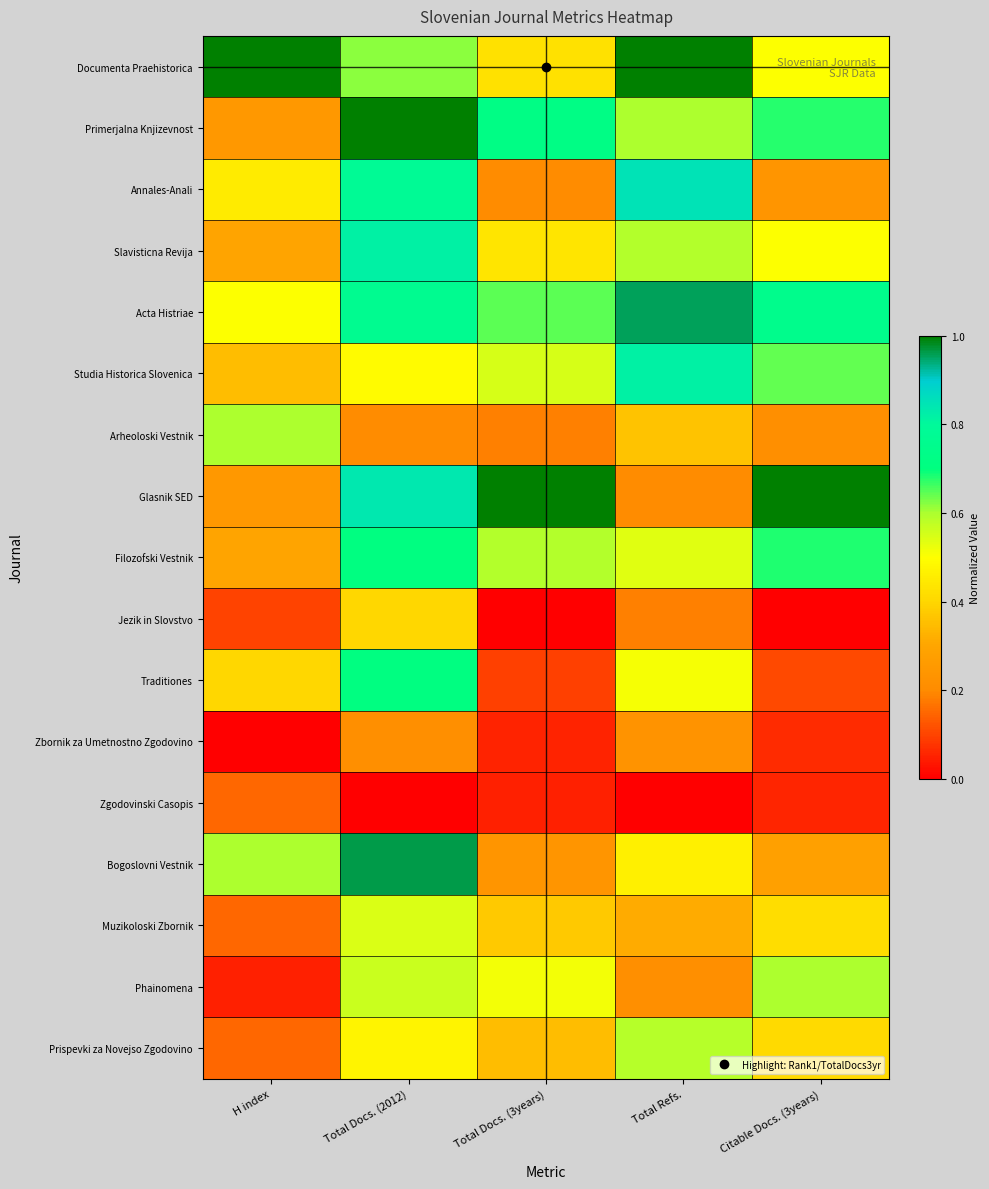

List the series in order of their peak value, highest first.

Documenta Praehistorica, Primerjalna Knjizevnost, Glasnik SED, Bogoslovni Vestnik, Acta Histriae, Annales-Anali, Studia Historica Slovenica, Slavisticna Revija, Filozofski Vestnik, Traditiones, Arheoloski Vestnik, Phainomena, Prispevki za Novejso Zgodovino, Muzikoloski Zbornik, Jezik in Slovstvo, Zbornik za Umetnostno Zgodovino, Zgodovinski Casopis